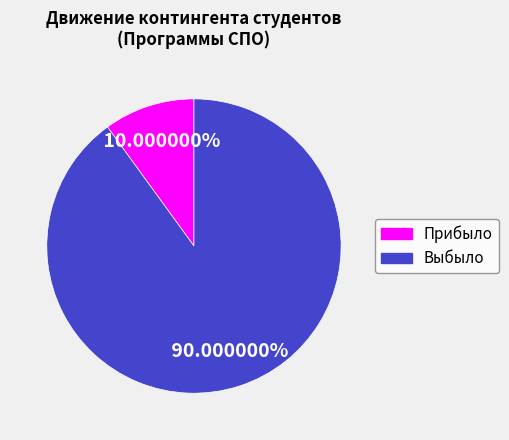

How many segments does this pie chart have?

2